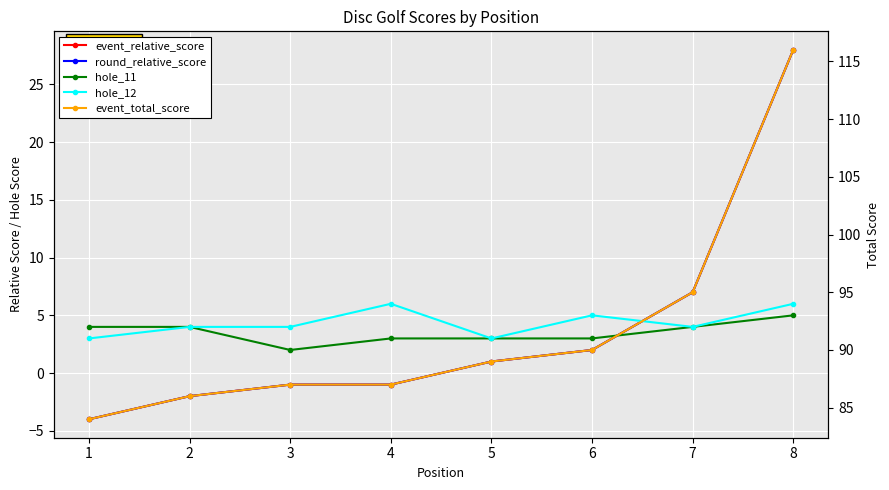

Where does the hole_11 series first go above 4?

8